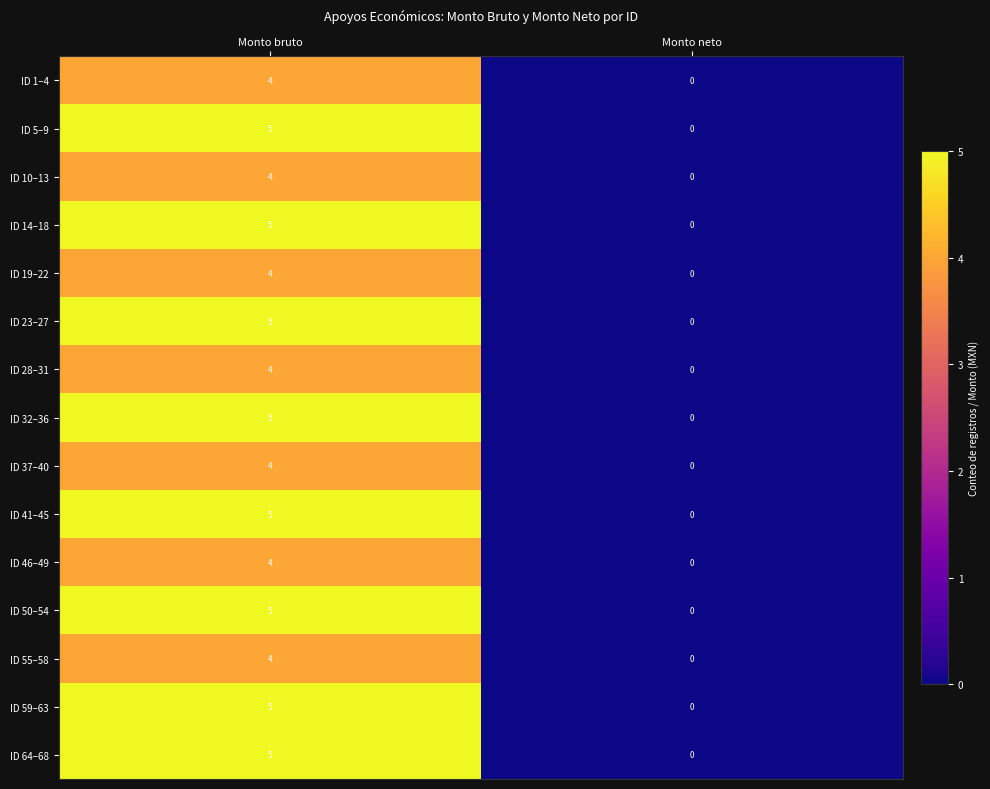

At which category is the sum across all series the highest?

Monto bruto